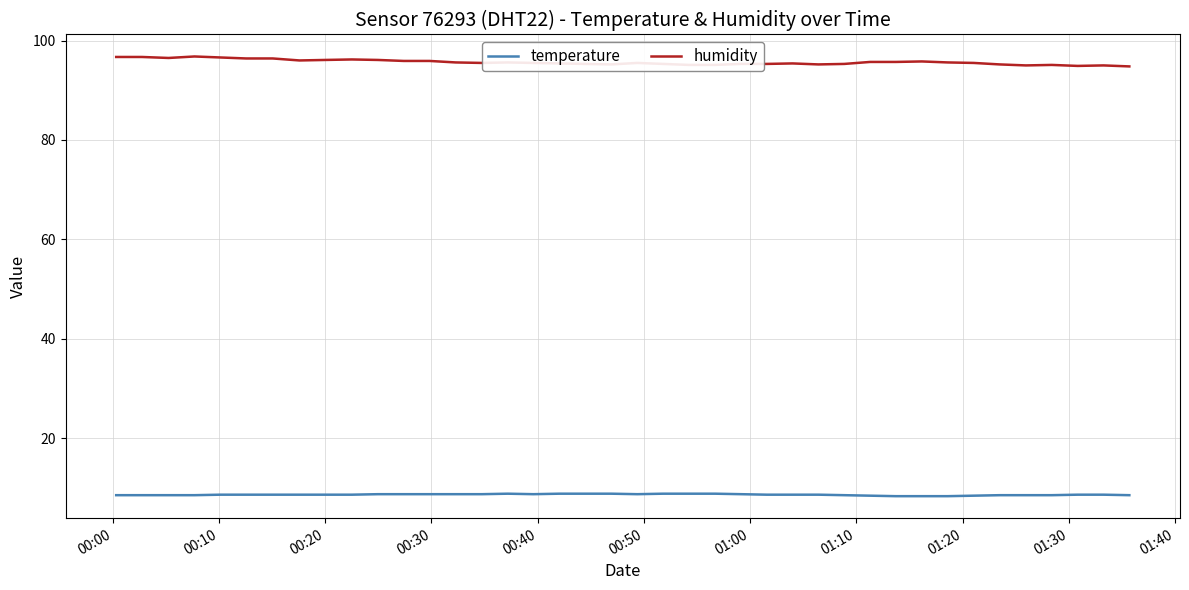

Which series has the largest total across all categories?

humidity